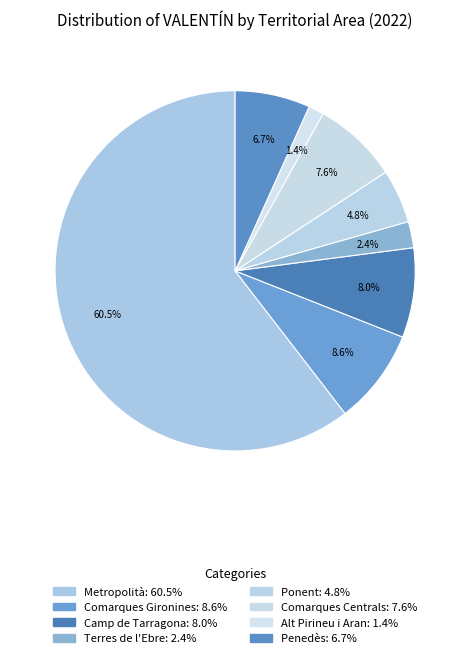

To the nearest percent, what is the difference between the Penedès and Comarques Centrals slice percentages?

1%